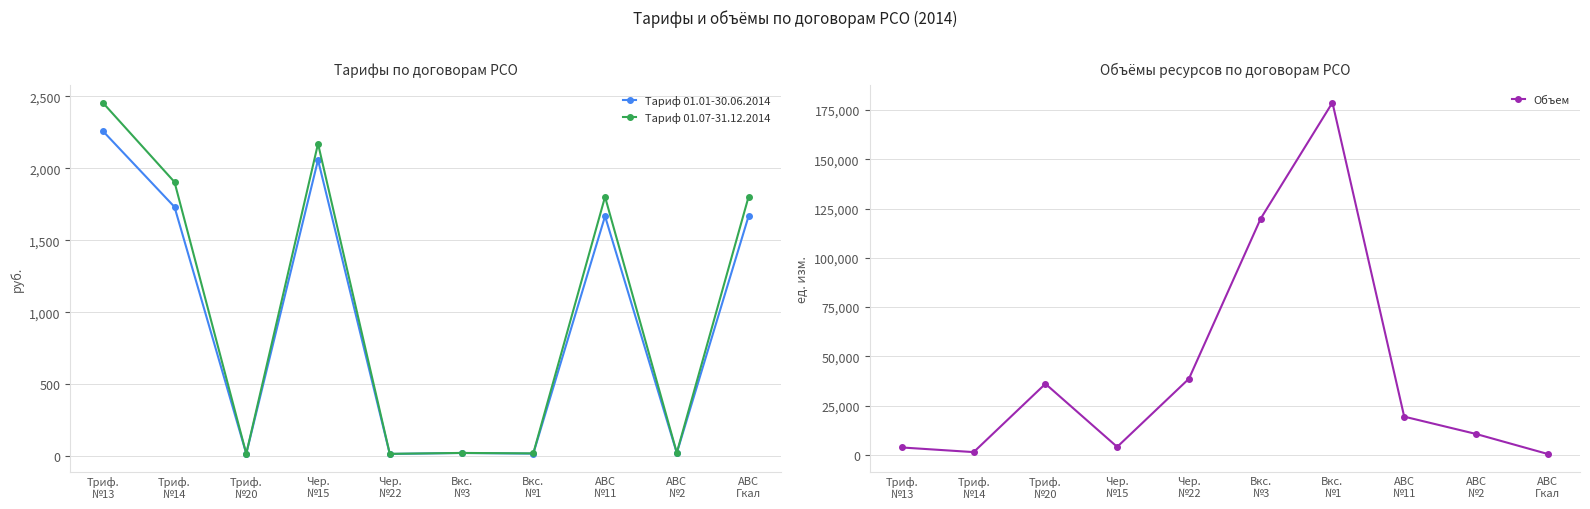

Is this an area chart (filled region under the line)?

No